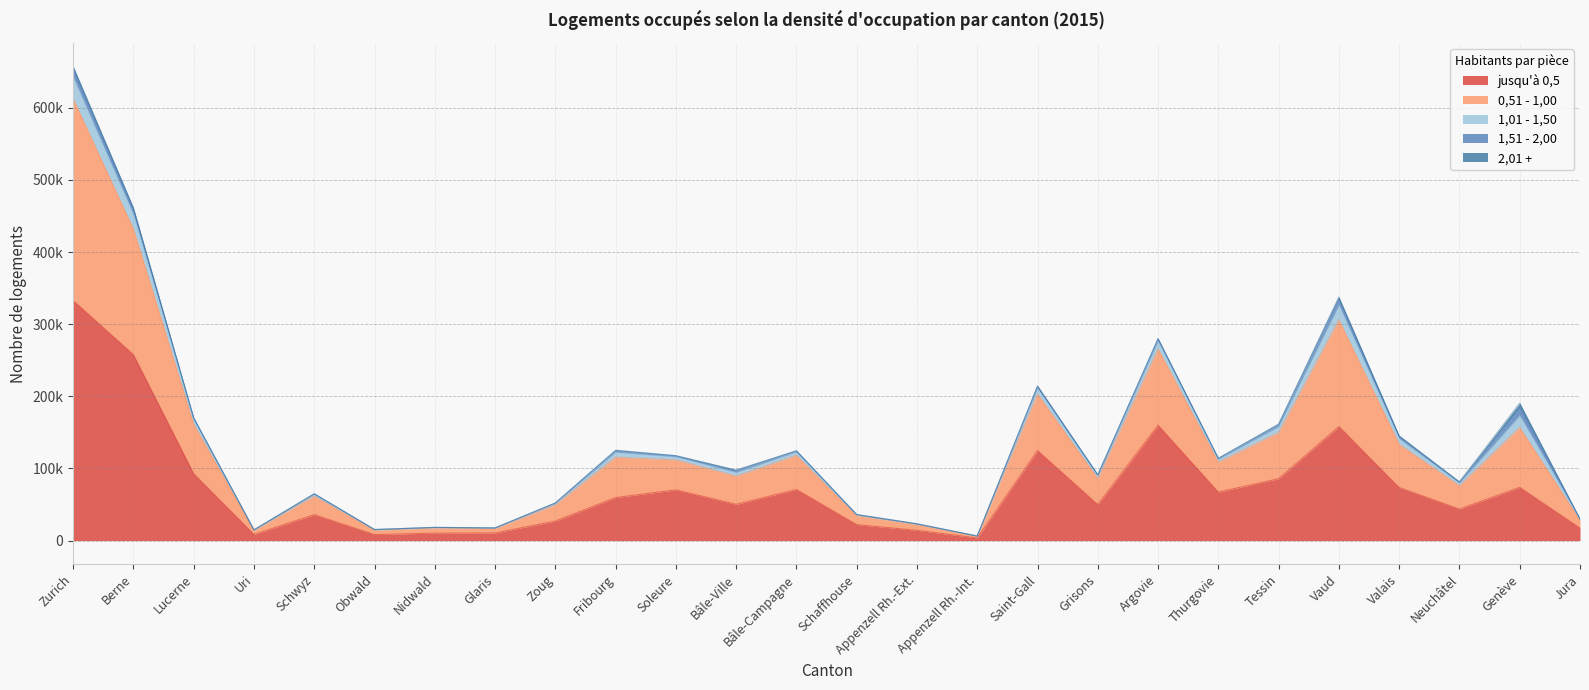

True or false: 1,01 - 1,50 has more than 2 interior local peaks.

True